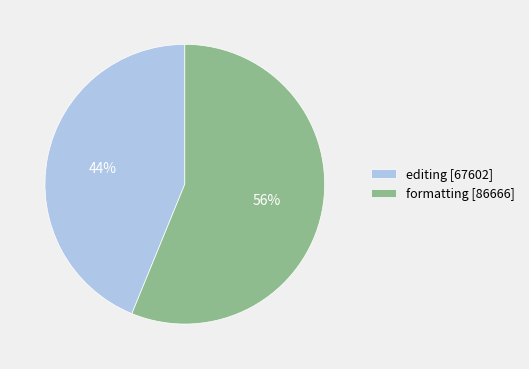

How many segments does this pie chart have?

2